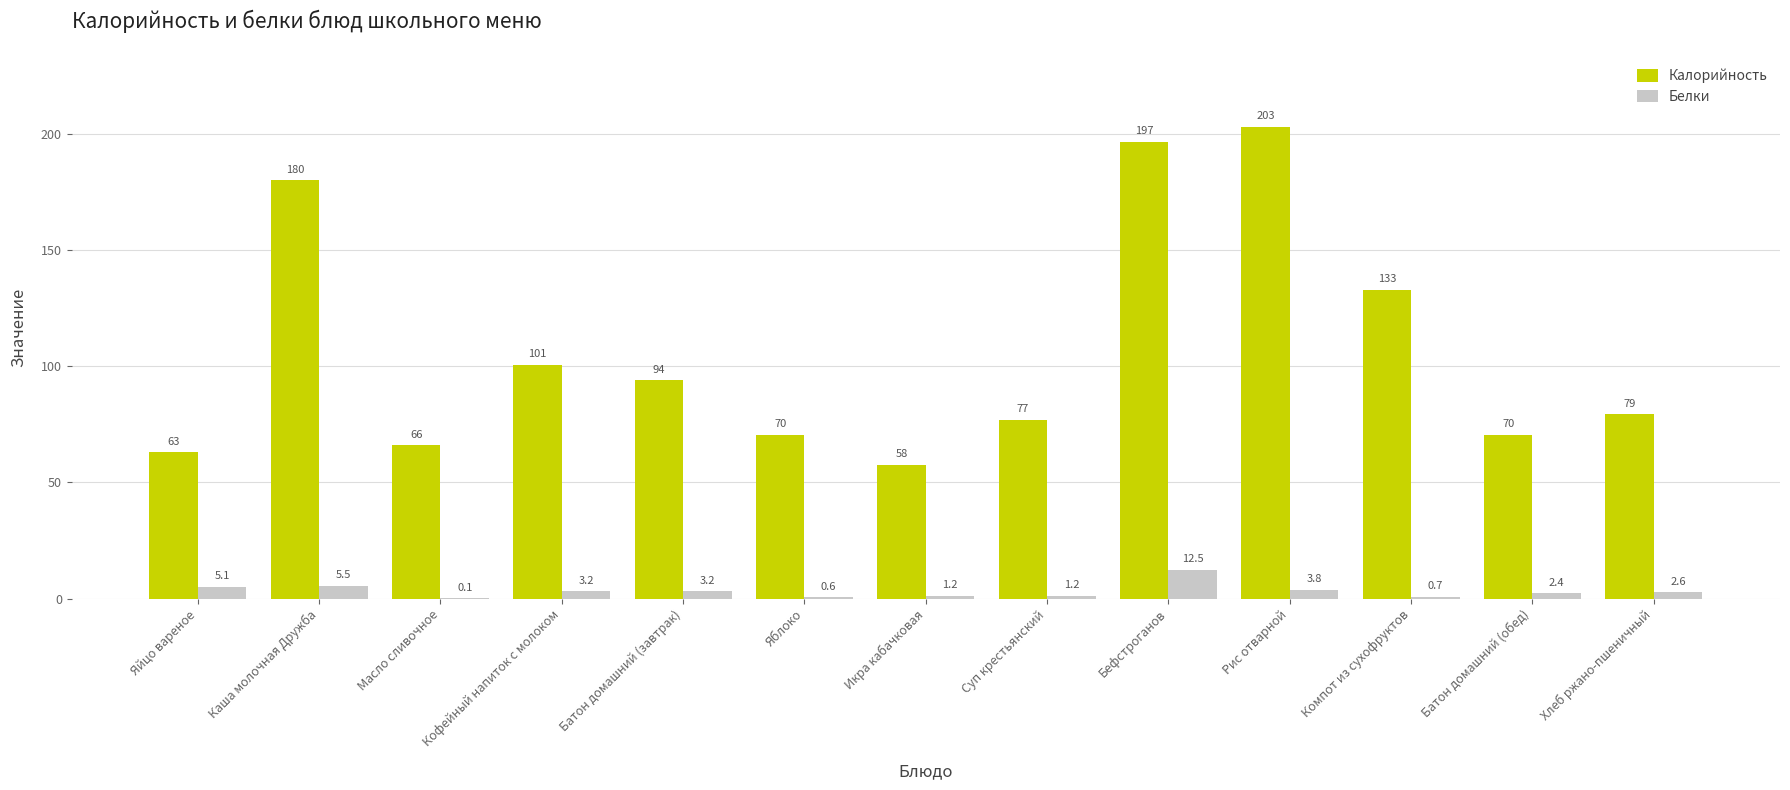

True or false: Белки has a value of 3.8 at Рис отварной.

True